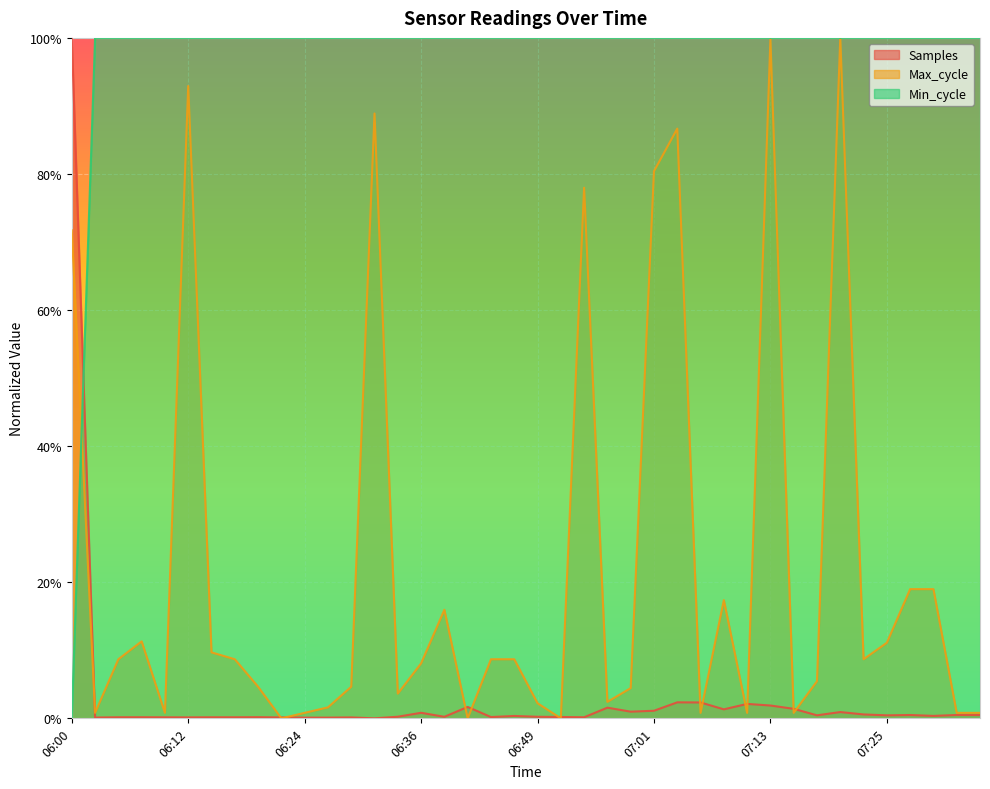

What are all the series names shown in the legend?

Samples, Max_cycle, Min_cycle